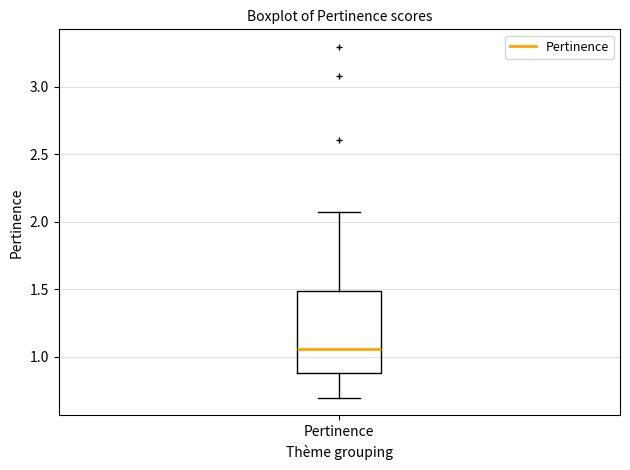

Where does the lower whisker of the box for Pertinence end on the y-axis? The values are not printed on the chart, so give them approximately, as read against the axis.

0.70